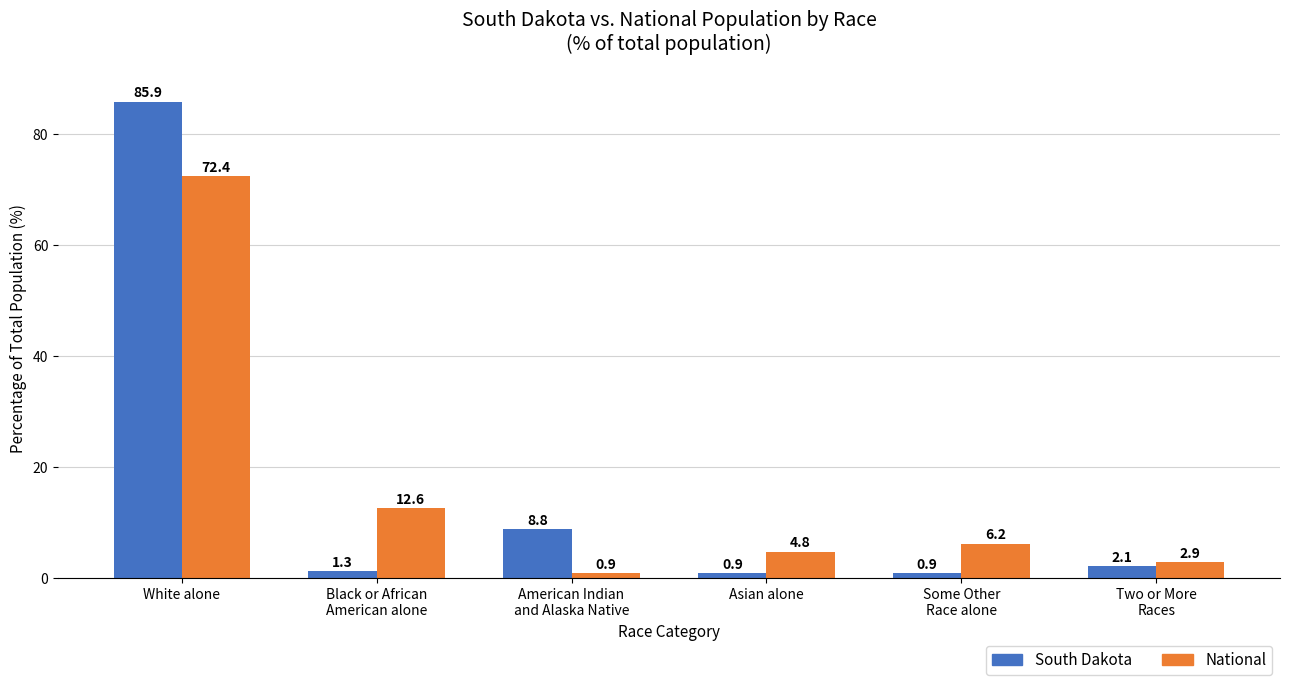

Which series changed the most between White alone and Some Other
Race alone?

South Dakota